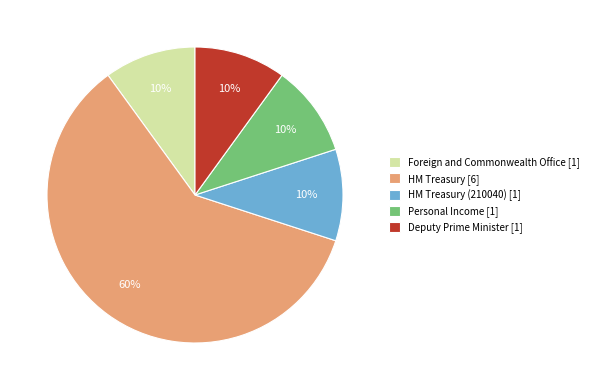

True or false: HM Treasury [6] accounts for 71% of the total.

False